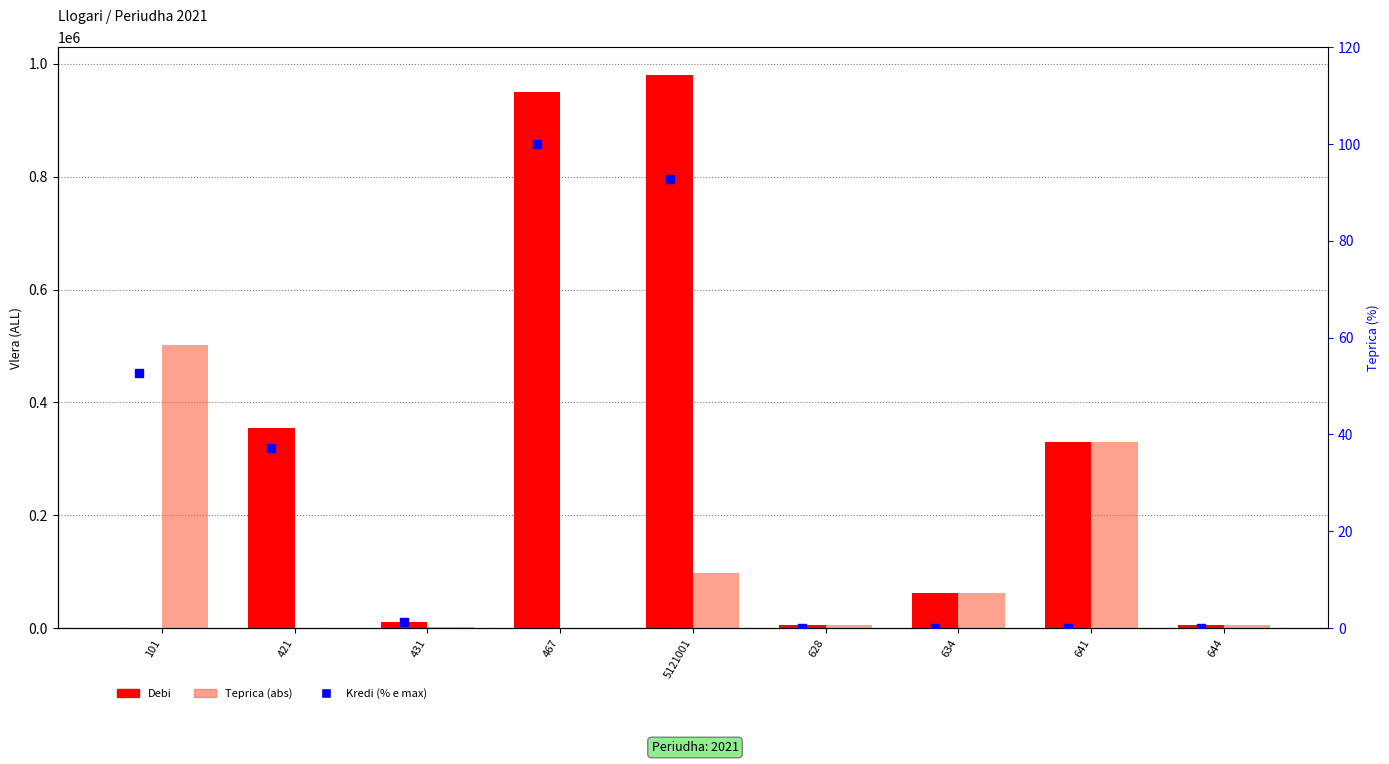

Which series reaches the minimum Y coordinate?

Debi